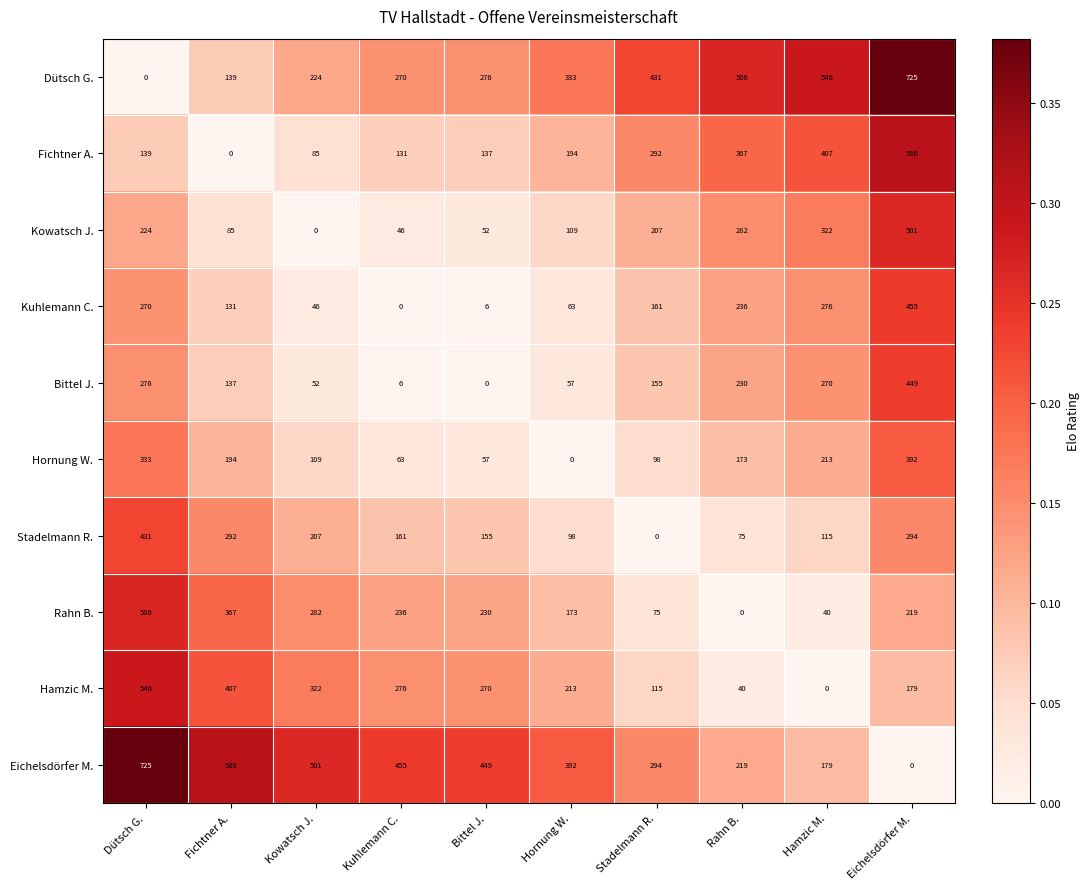

What value does the Hornung W. series have at Kuhlemann C., to the nearest 5?

65